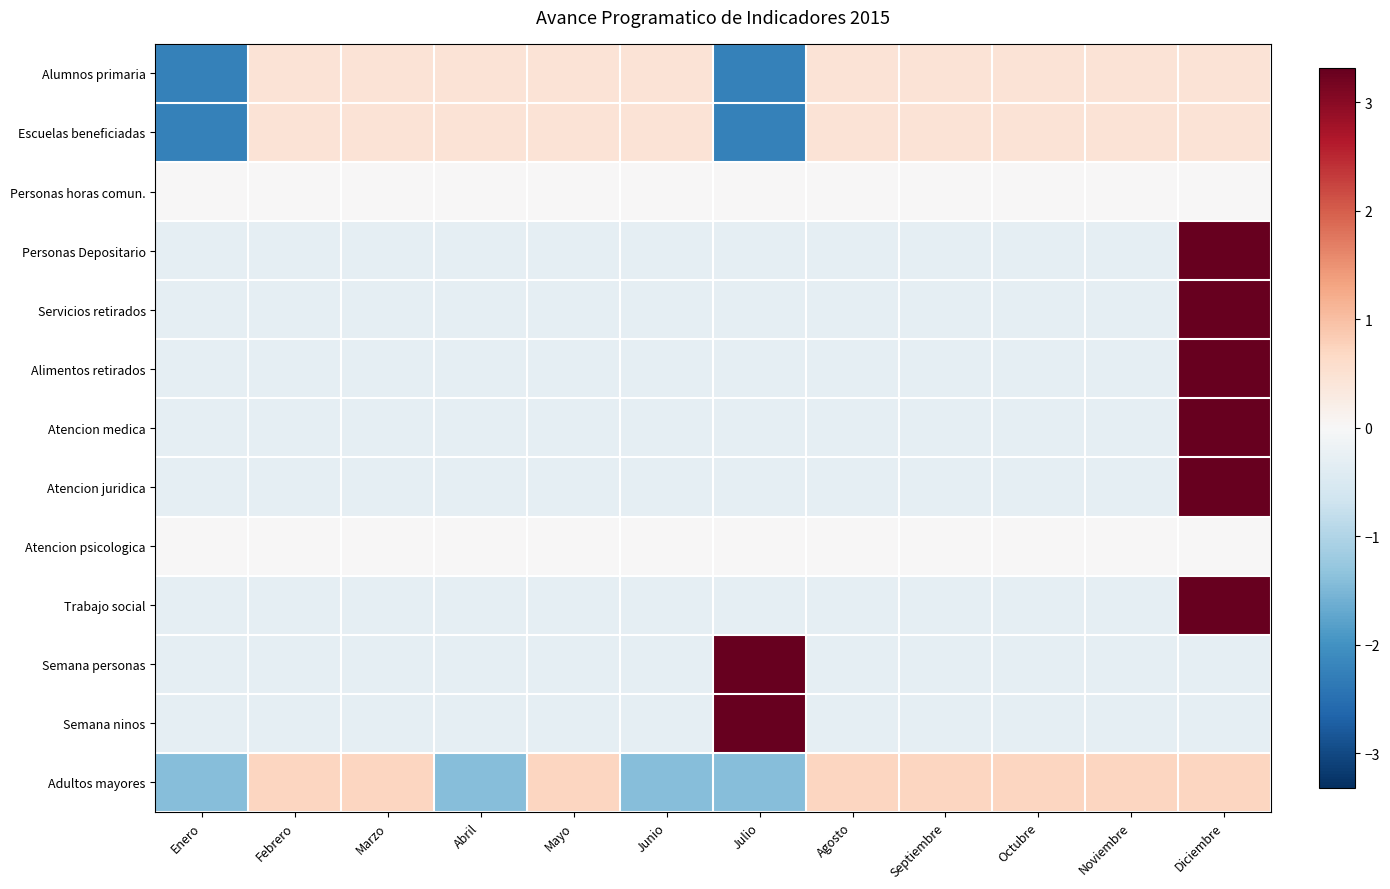

Which series has the largest total across all categories?

Atencion juridica